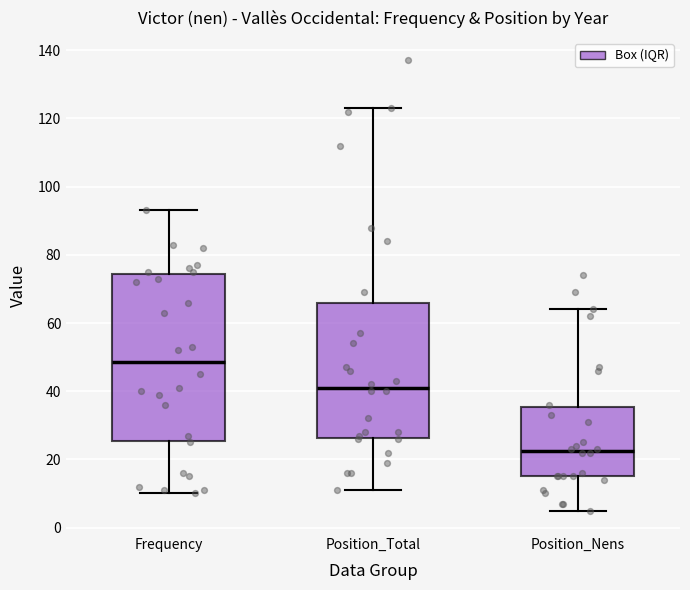

Where is the upper edge of the box for Frequency on the y-axis? The values are not printed on the chart, so give them approximately, as read against the axis.

74